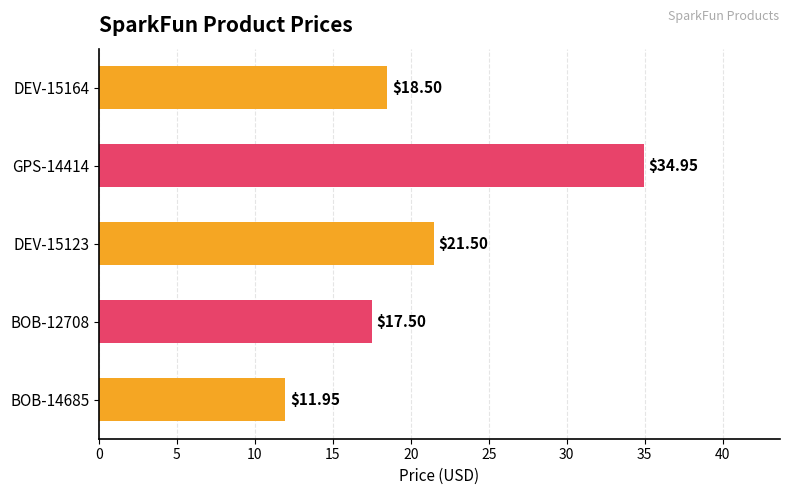

What is the change in value from DEV-15164 to BOB-12708?

-1.0